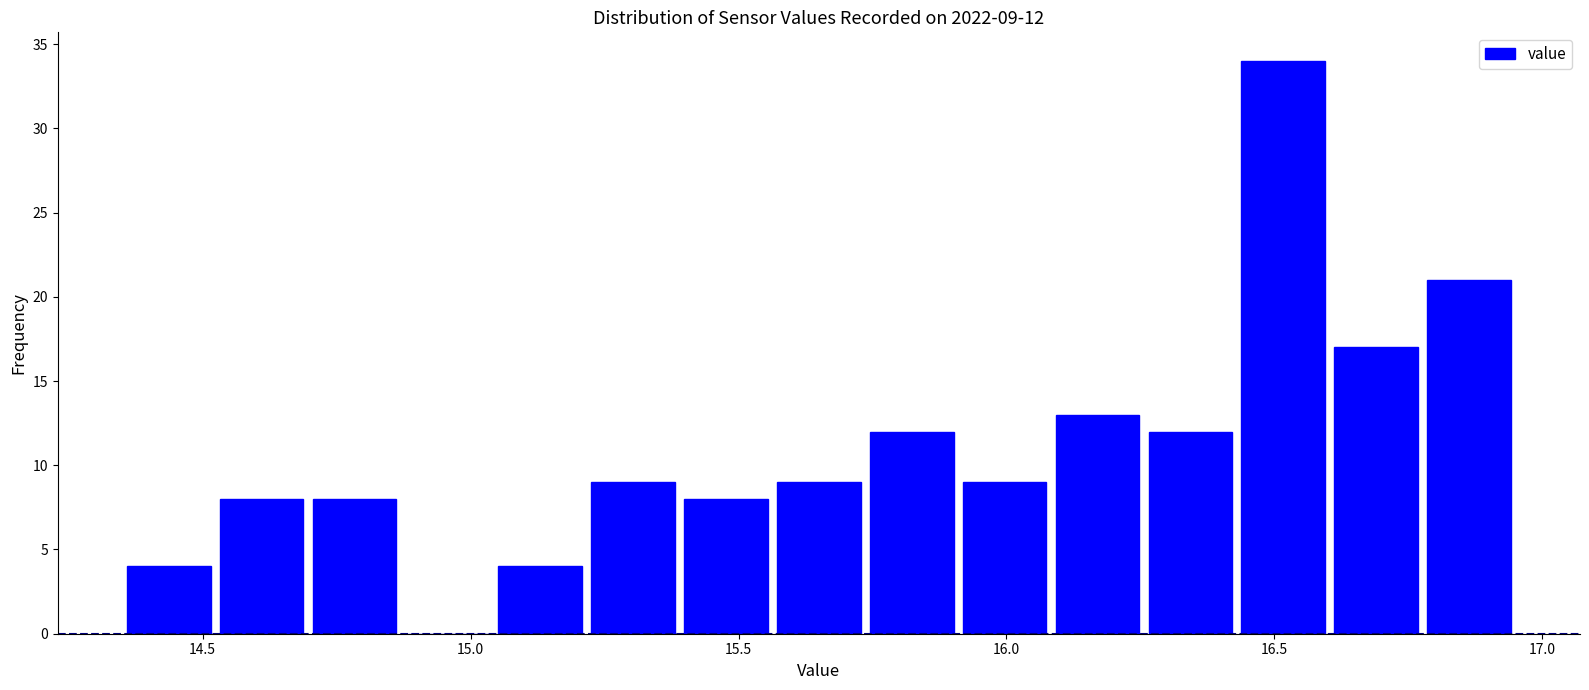

Around what value on the x-axis is the tallest bar? Give the approximate position of its centre, as read against the axis.

16.50